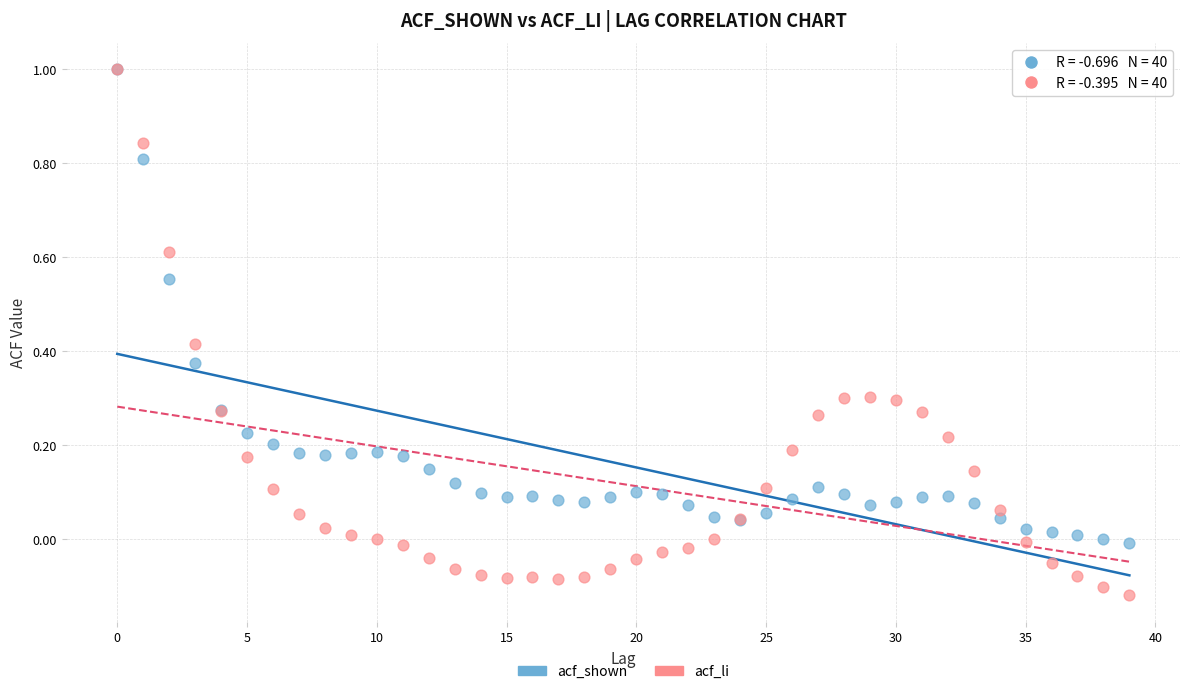

Which series reaches the minimum Y coordinate?

acf_li